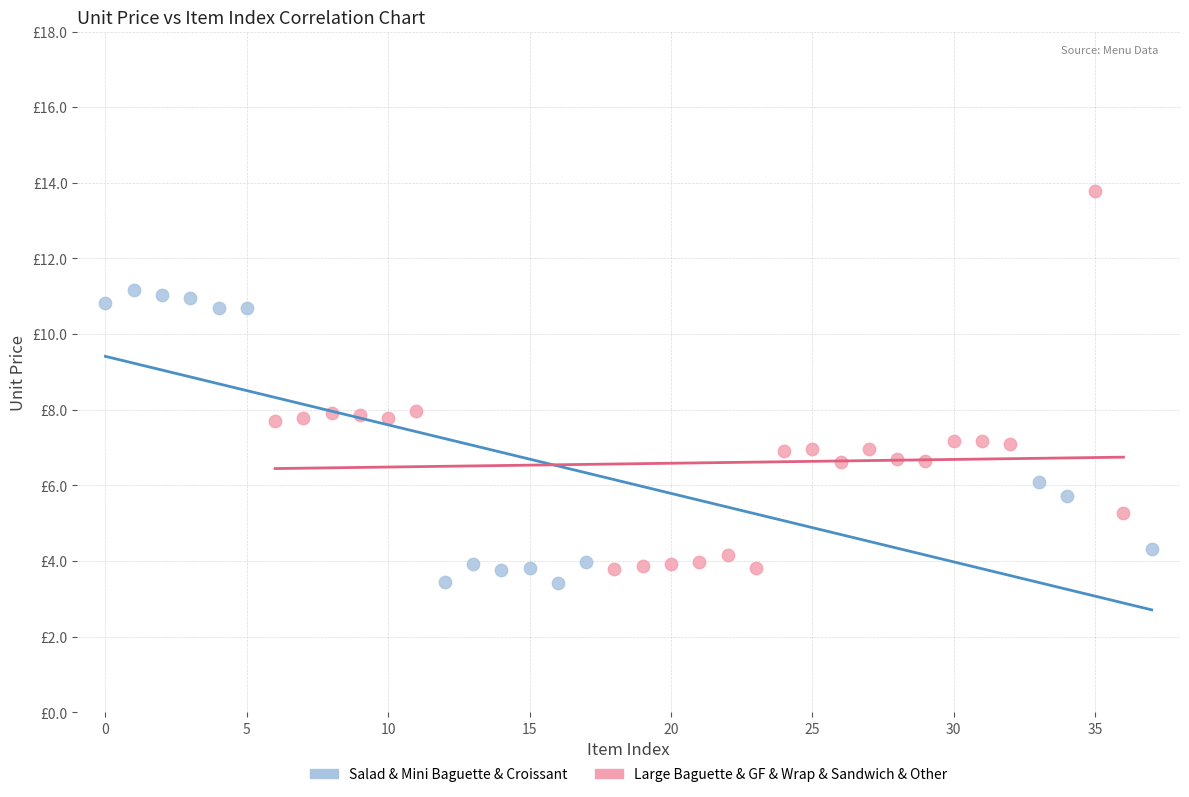

Which series reaches the maximum Y coordinate?

Large Baguette & GF & Wrap & Sandwich & Other